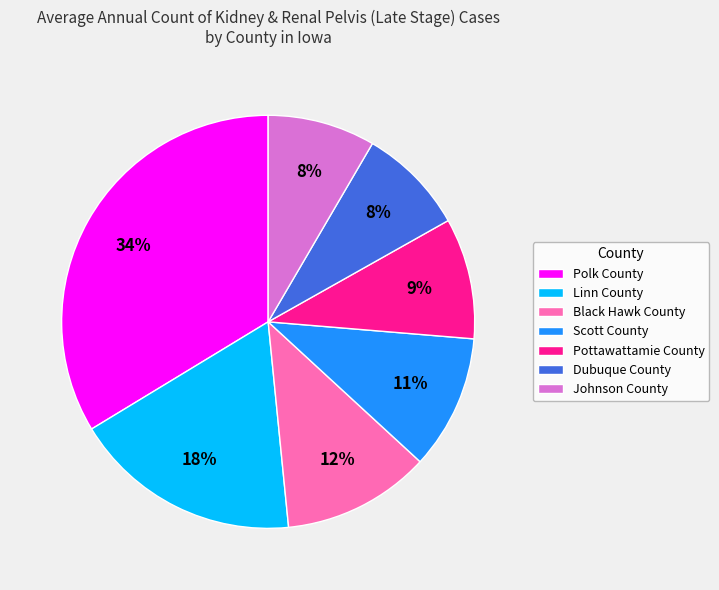

How many slices are in this pie chart?

7